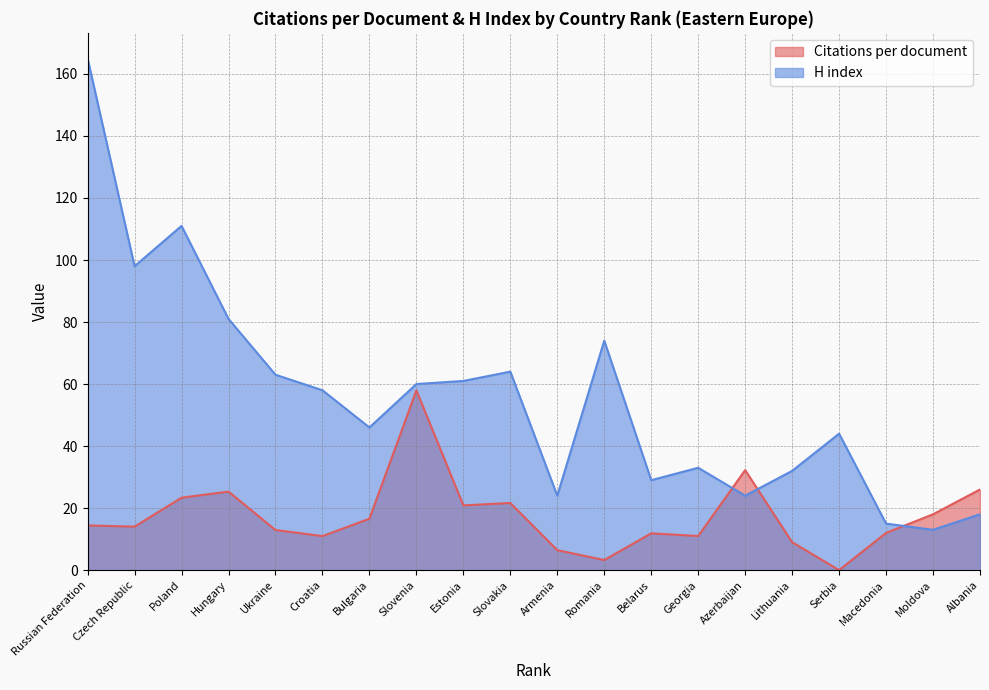

Between which two adjacent categories do Citations per document and H index first intersect?

Georgia and Azerbaijan